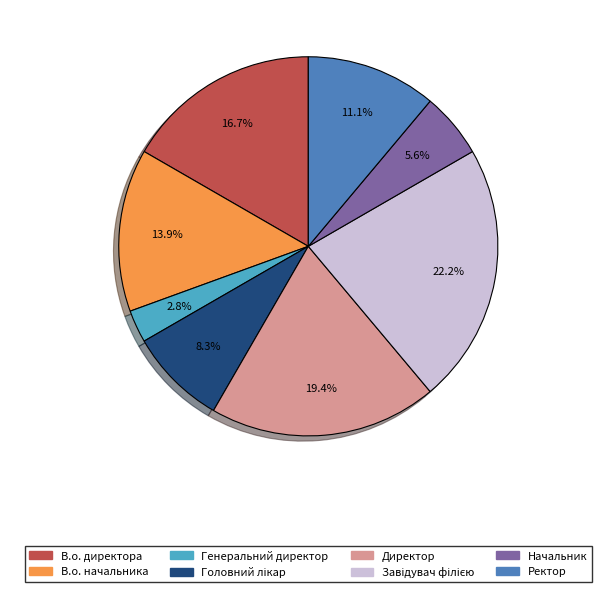

Is it true that Директор is 19% of the pie?

True